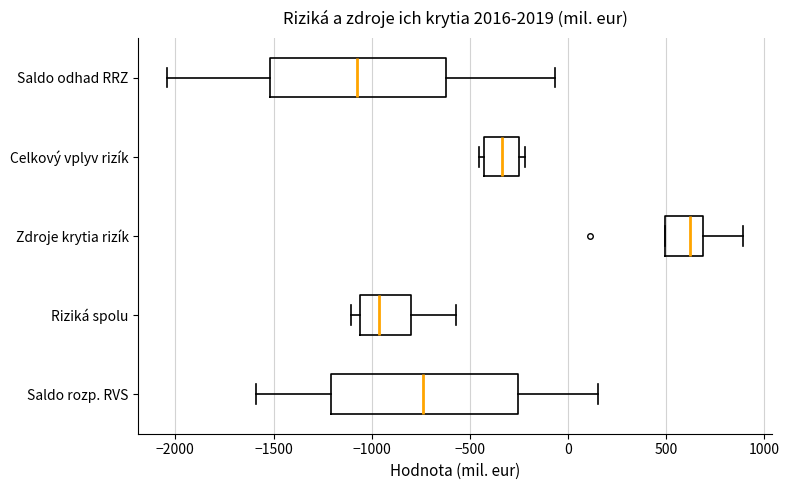

Which box has the furthest to the right median line?

Zdroje krytia rizík